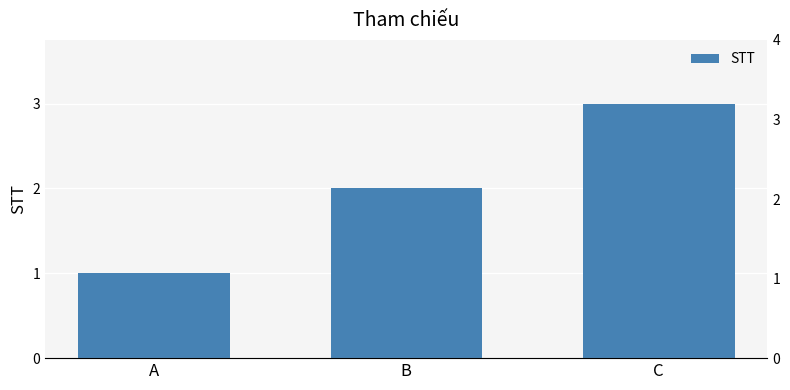

Rank the categories by value from highest to lowest.

C, B, A